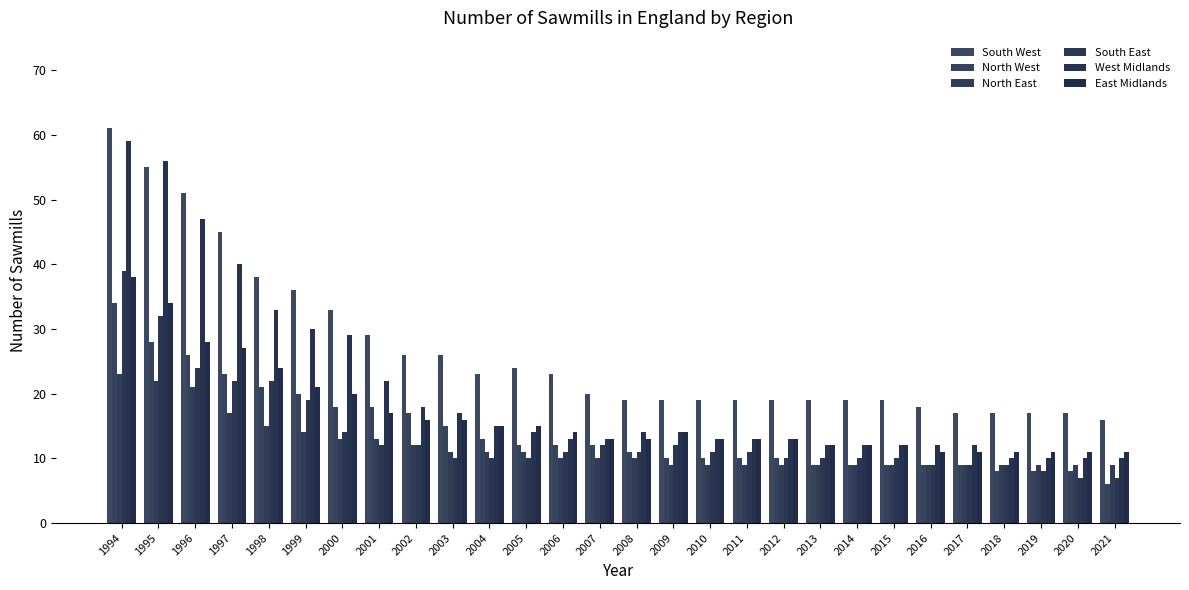

What is the approximate value of North East at 2005?

11